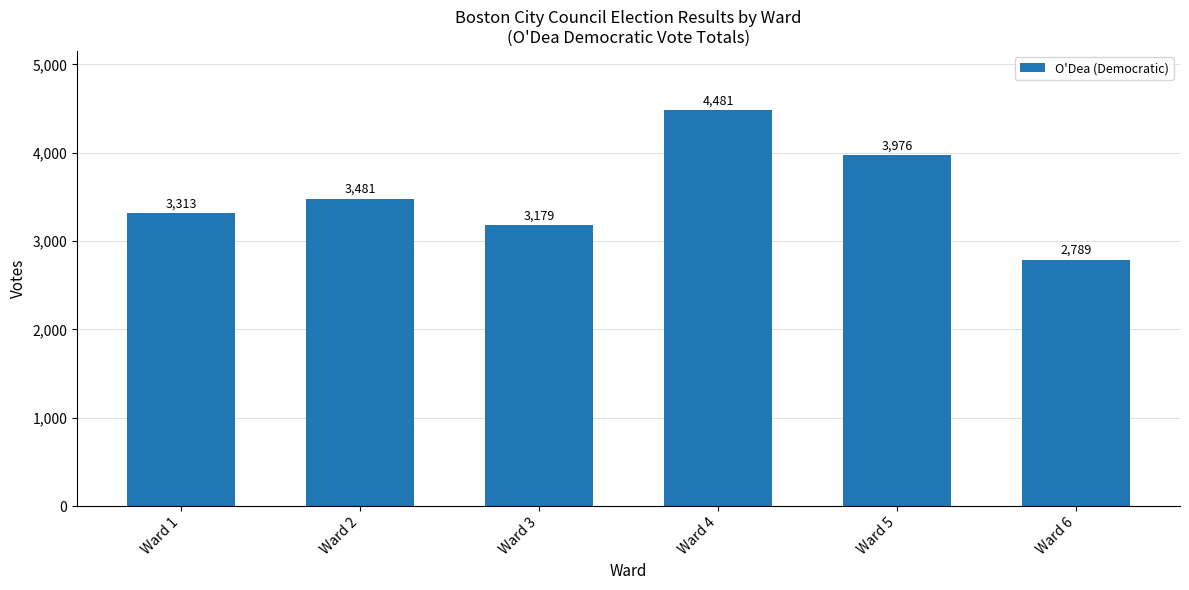

The chart shows a value of 2789 at Ward 6. True or false?

True